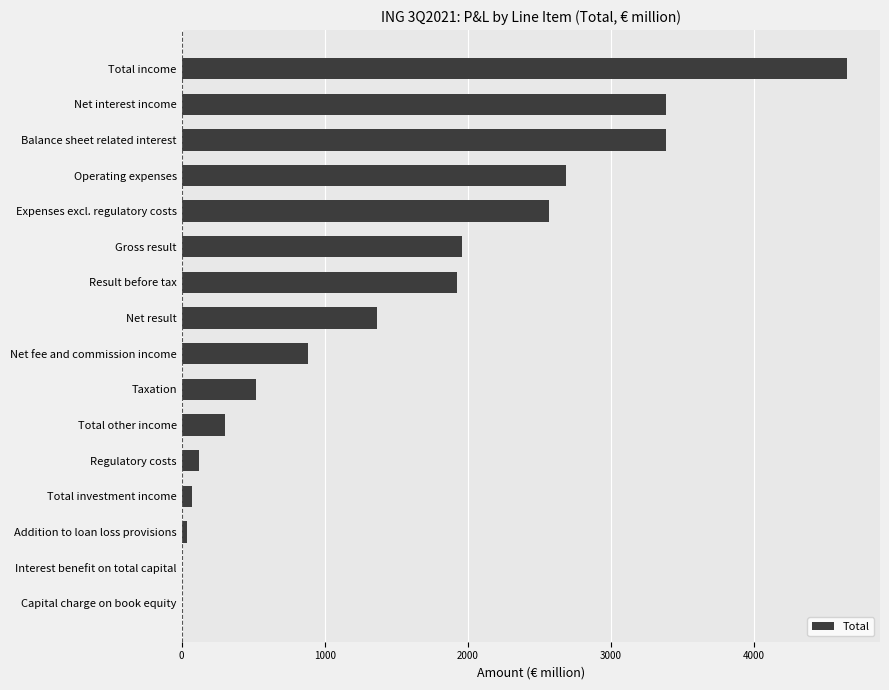

What is the sum of all values?

23868.3